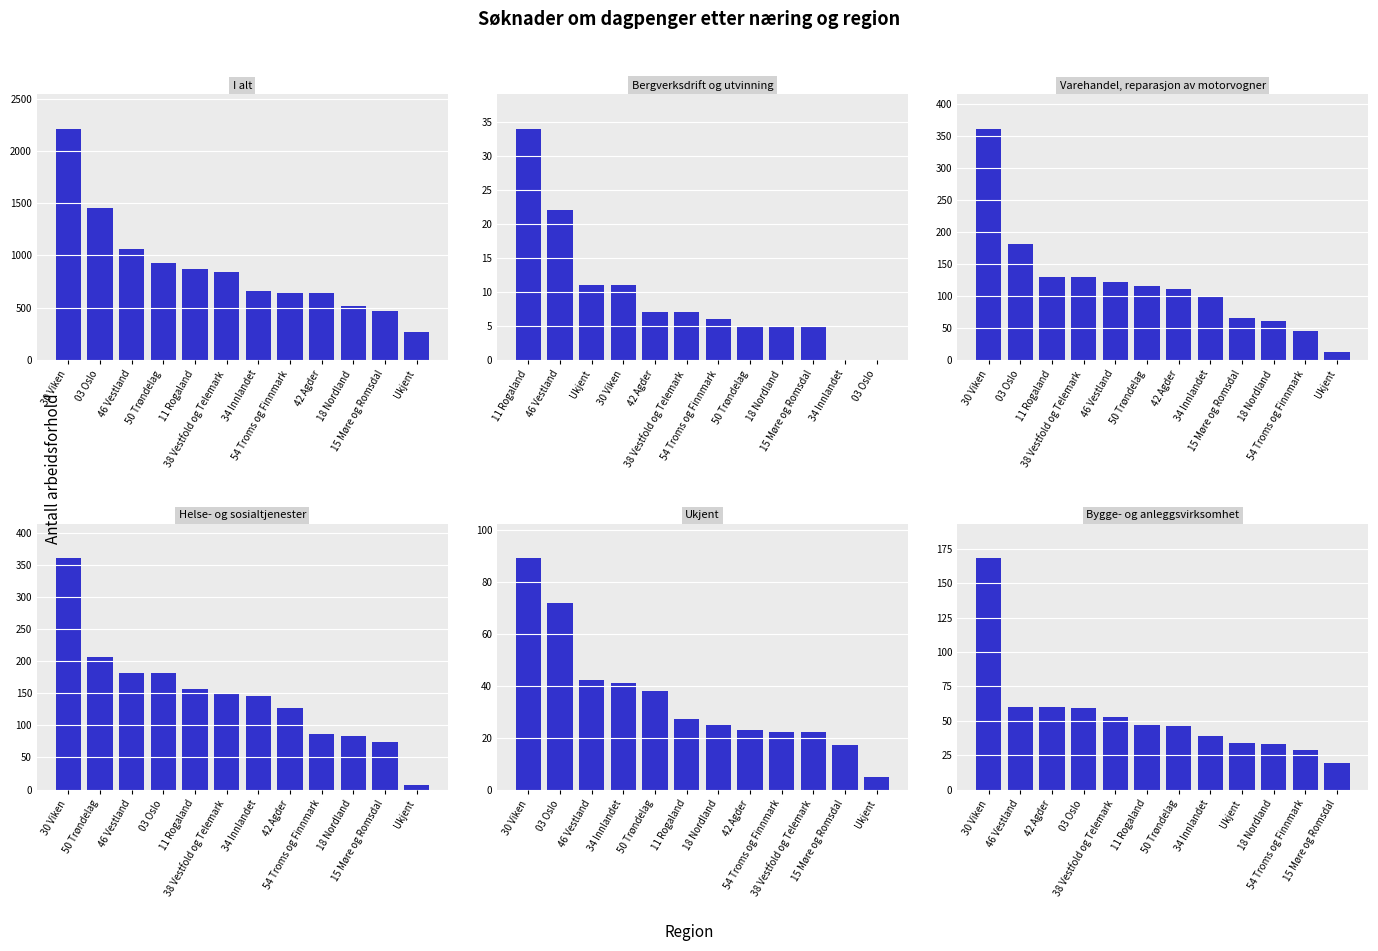

How many bars are there in each group?

6